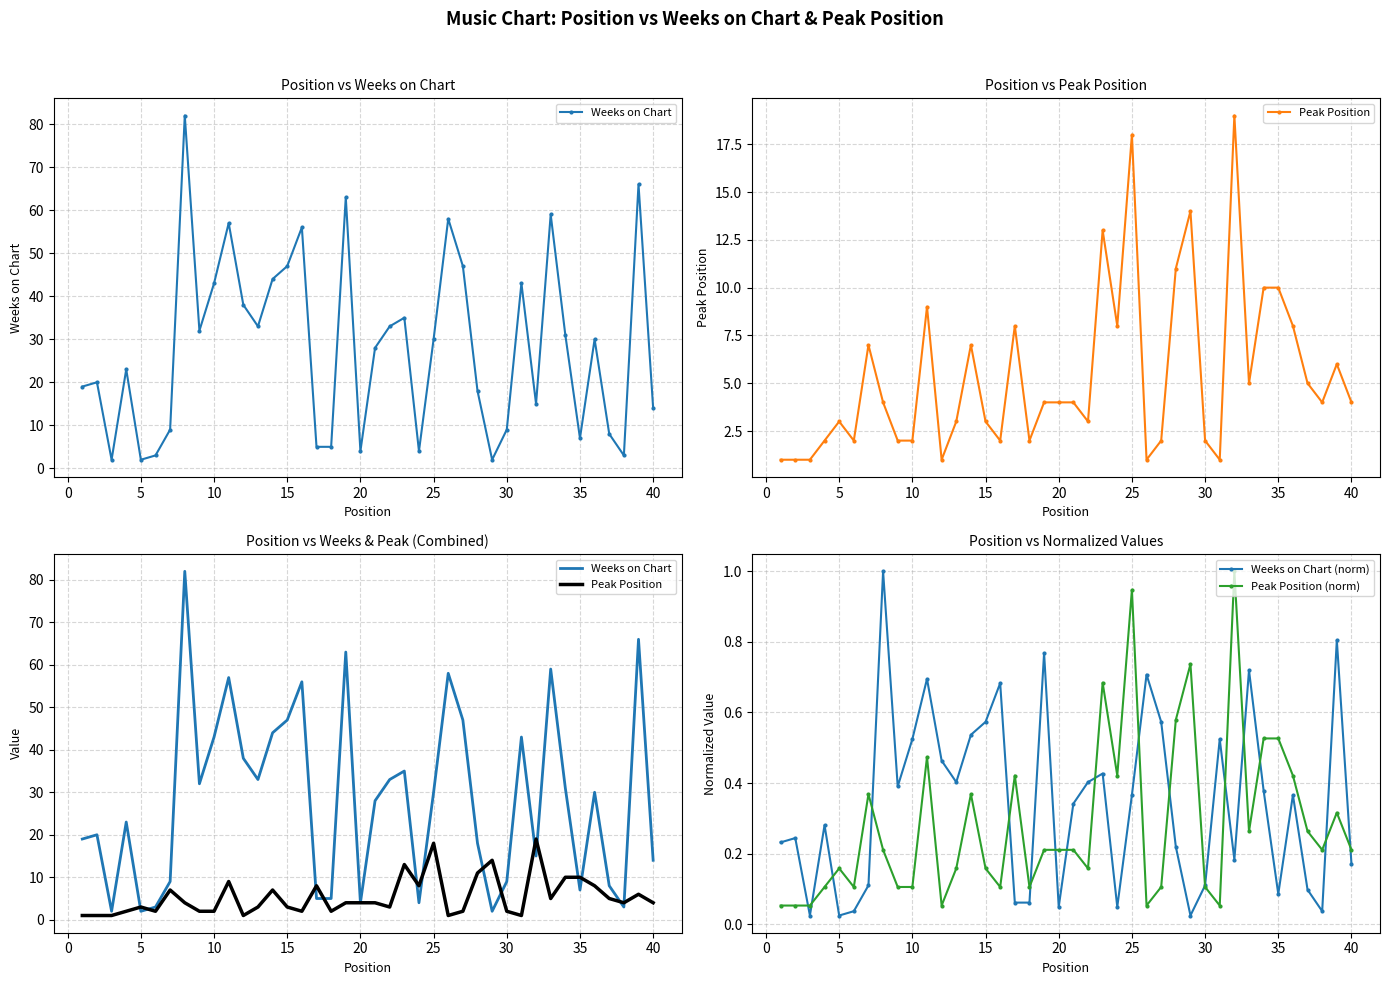

What is the difference between the maximum and second lowest values in the Weeks on Chart (norm) series?

1.0